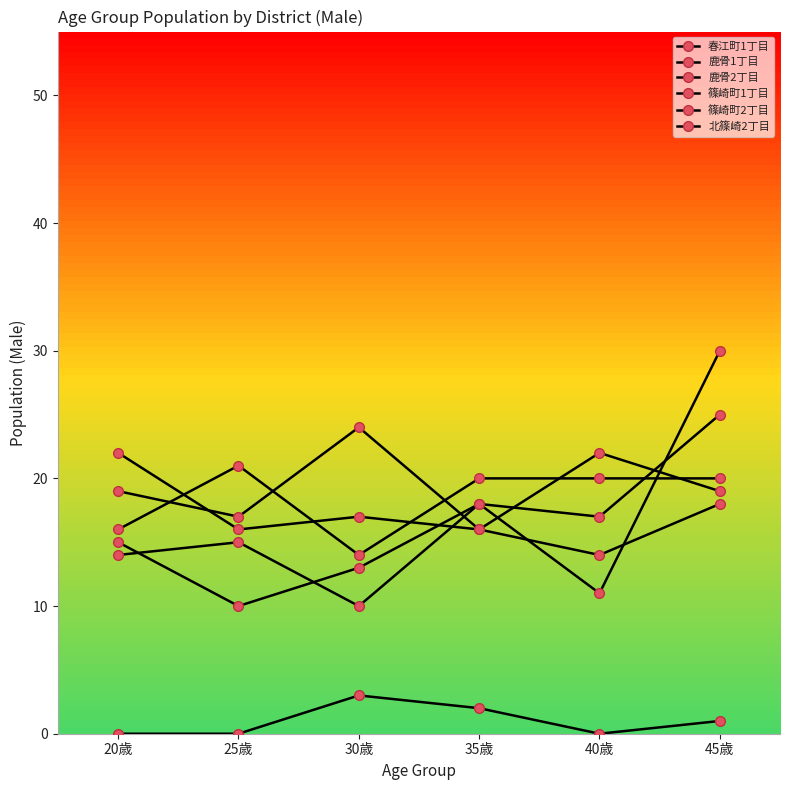

How many lines are shown in the chart?

6